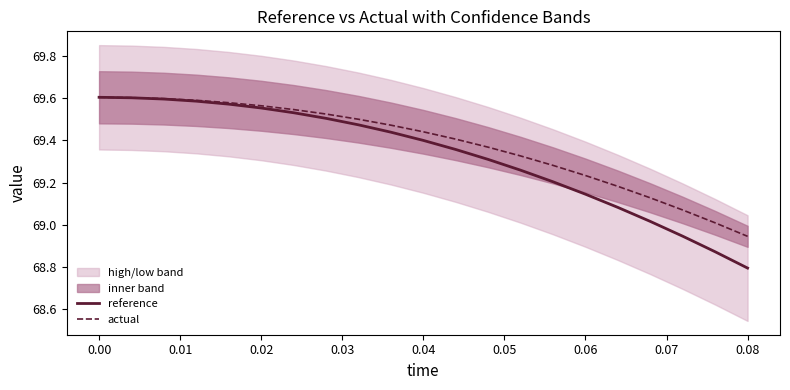

What is the maximum value for reference?

69.6